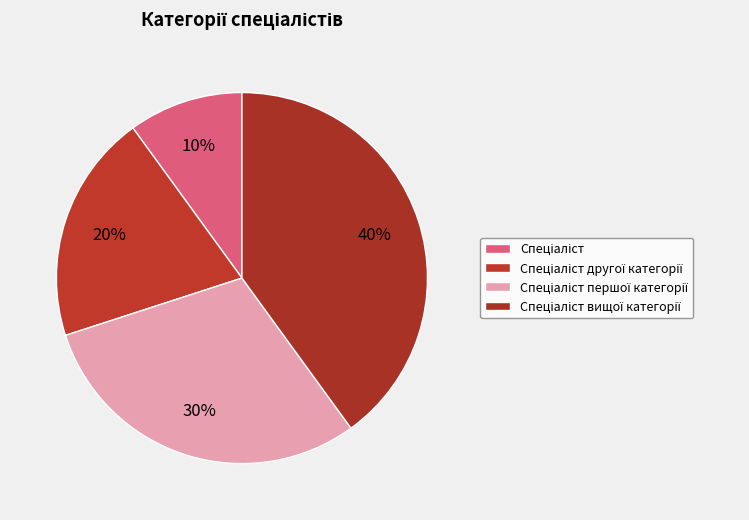

Which slice is the smallest?

Спеціаліст